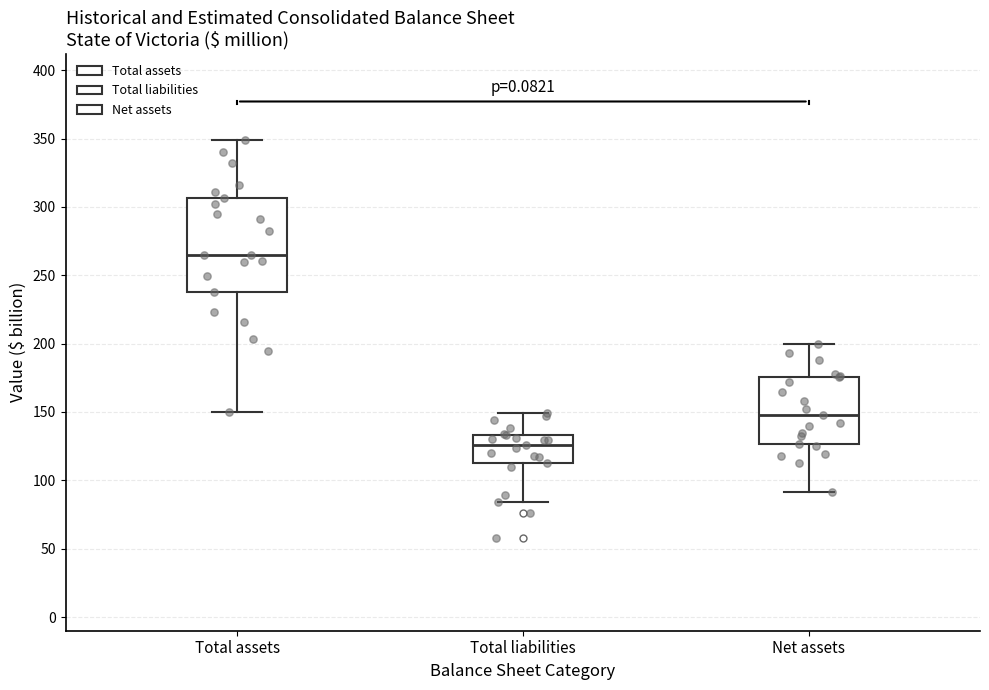

Reading left to right, transcribe this box plot: for each box, give where its median line is, the range the box spans, and where its two whiskers end, as read against the y-axis. The values are not printed on the chart, so give them approximately, as read against the axis.

Total assets: median 265, box 240 to 305, whiskers 150 to 350
Total liabilities: median 125, box 110 to 135, whiskers 85 to 150
Net assets: median 150, box 125 to 175, whiskers 90 to 200